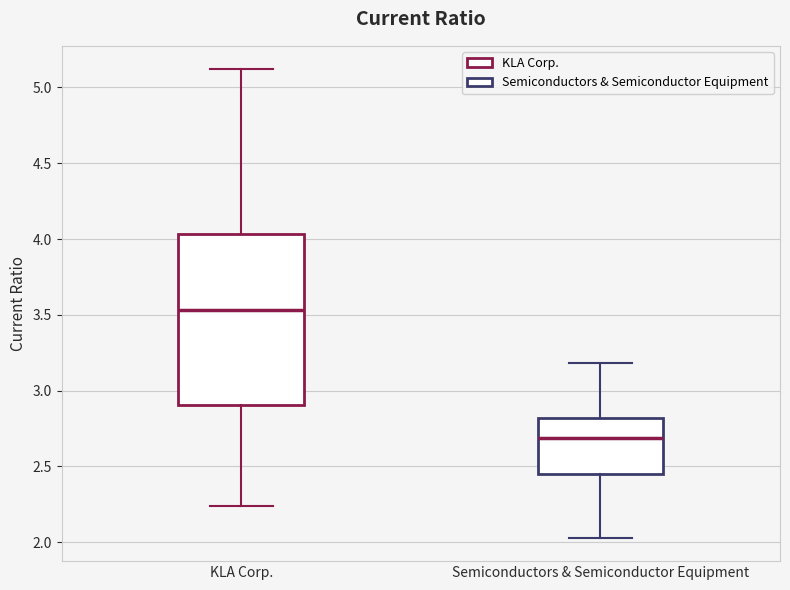

Reading left to right, transcribe this box plot: for each box, give where its median line is, the range the box spans, and where its two whiskers end, as read against the y-axis. The values are not printed on the chart, so give them approximately, as read against the axis.

KLA Corp.: median 3.55, box 2.90 to 4.05, whiskers 2.25 to 5.10
Semiconductors & Semiconductor Equipment: median 2.70, box 2.45 to 2.80, whiskers 2.05 to 3.20